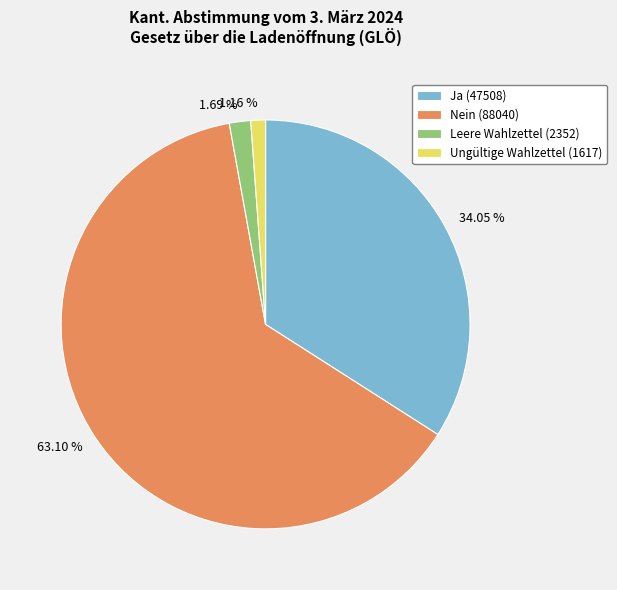

Does Nein account for over 50% of the chart?

Yes